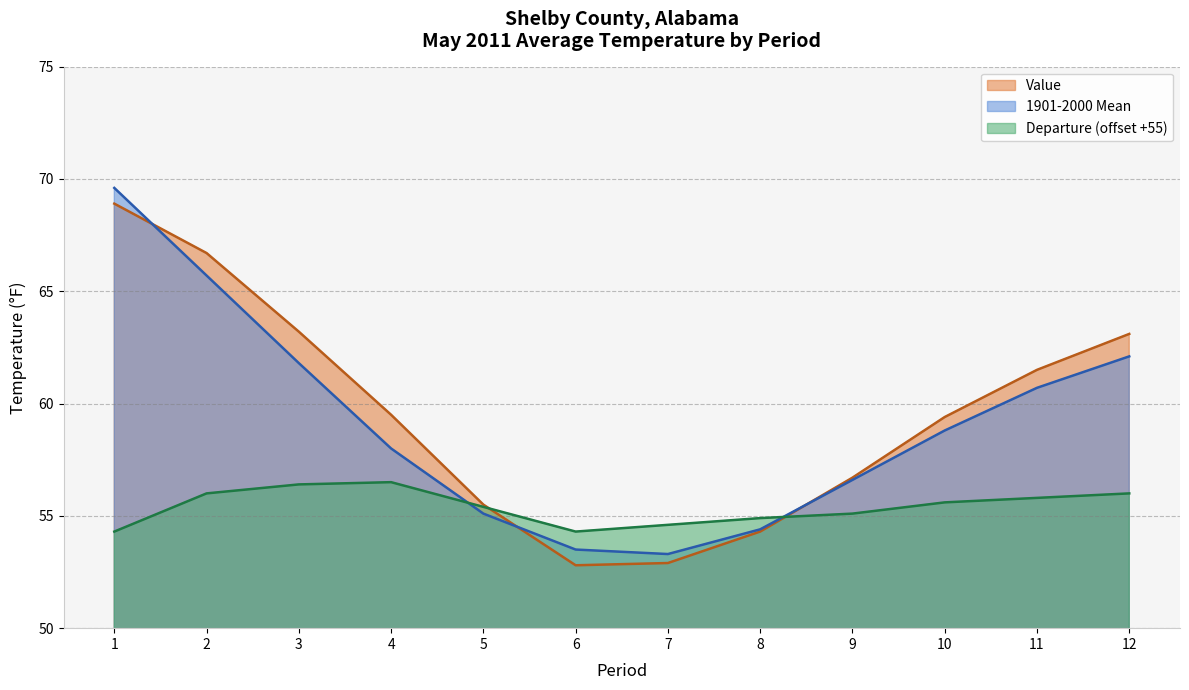

Which series changed the most between 4 and 6?

Value